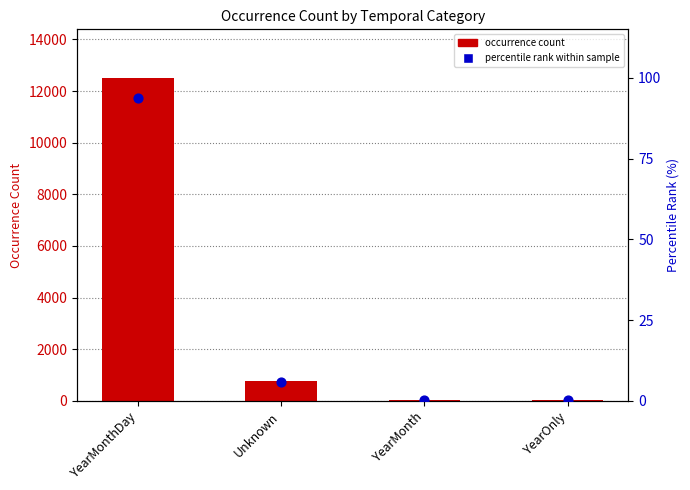

Is the value of percentile rank within sample at Unknown greater than the value of occurrence count at Unknown?

No